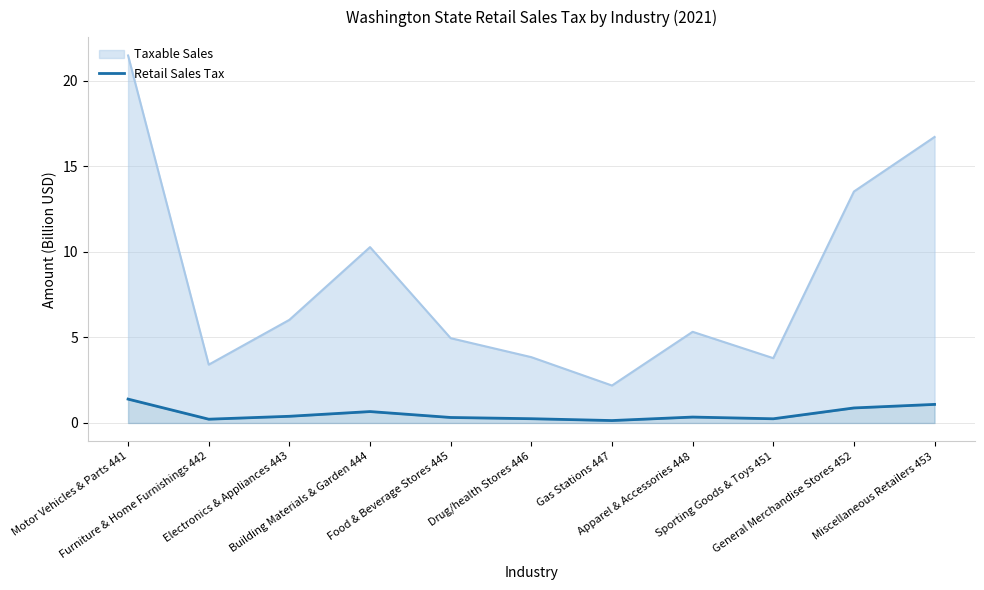

What is the greatest value displayed?

1.4